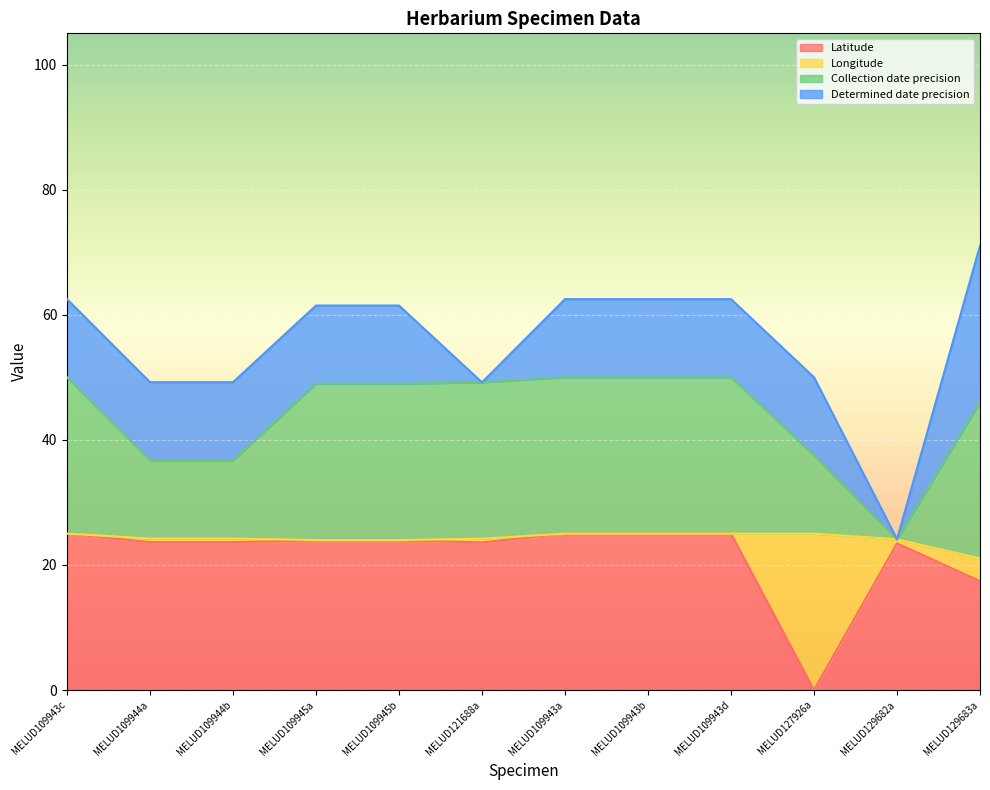

What is the maximum value for Latitude?

25.0